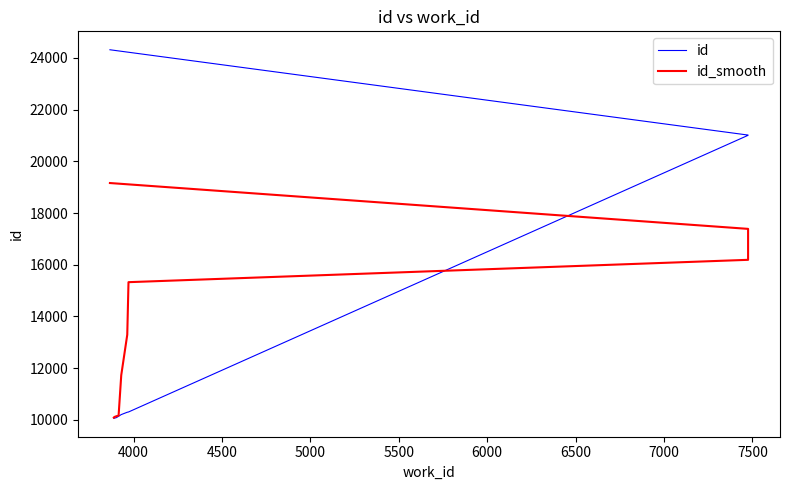

How many values in the id series exceed 10298?

4